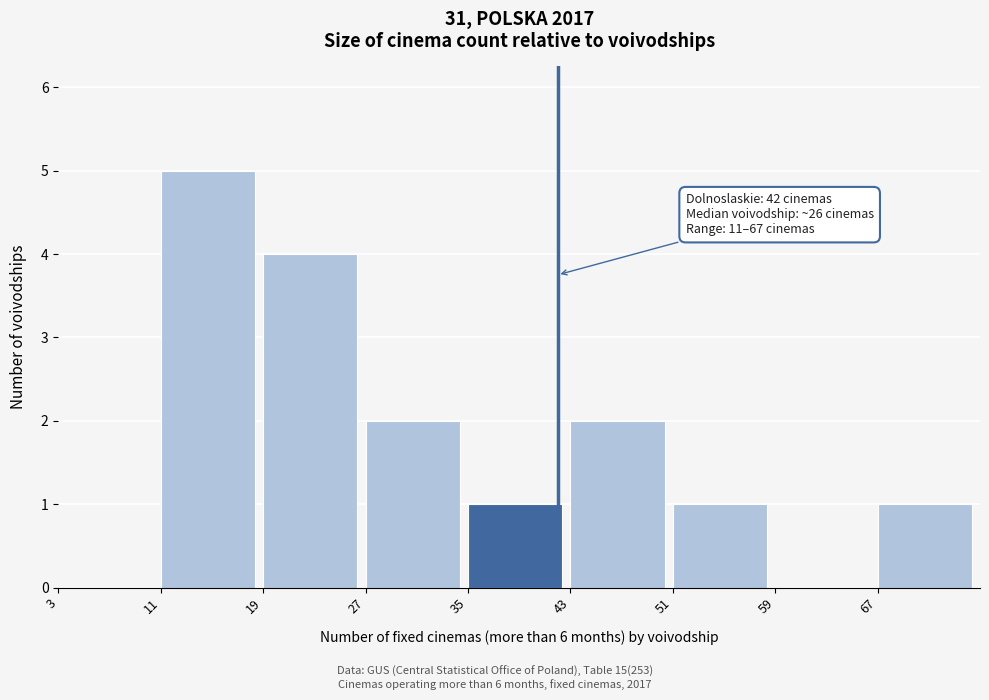

Which range on the x-axis has the tallest bar?

11 to 19